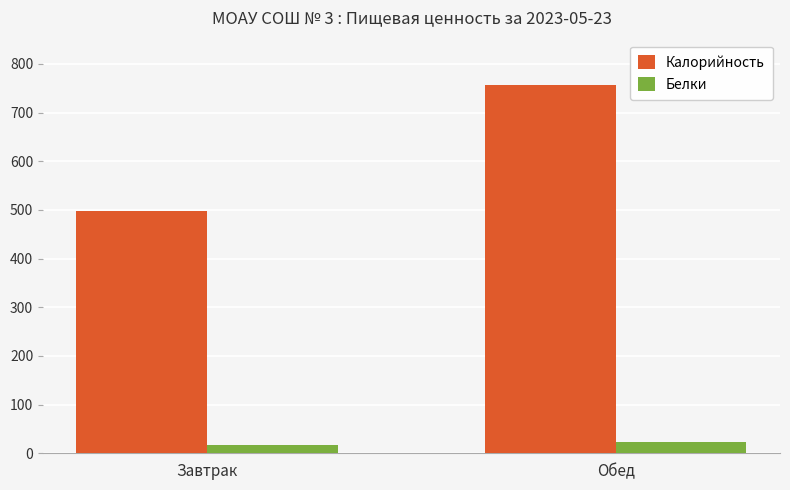

Count the number of data series in this chart.

2